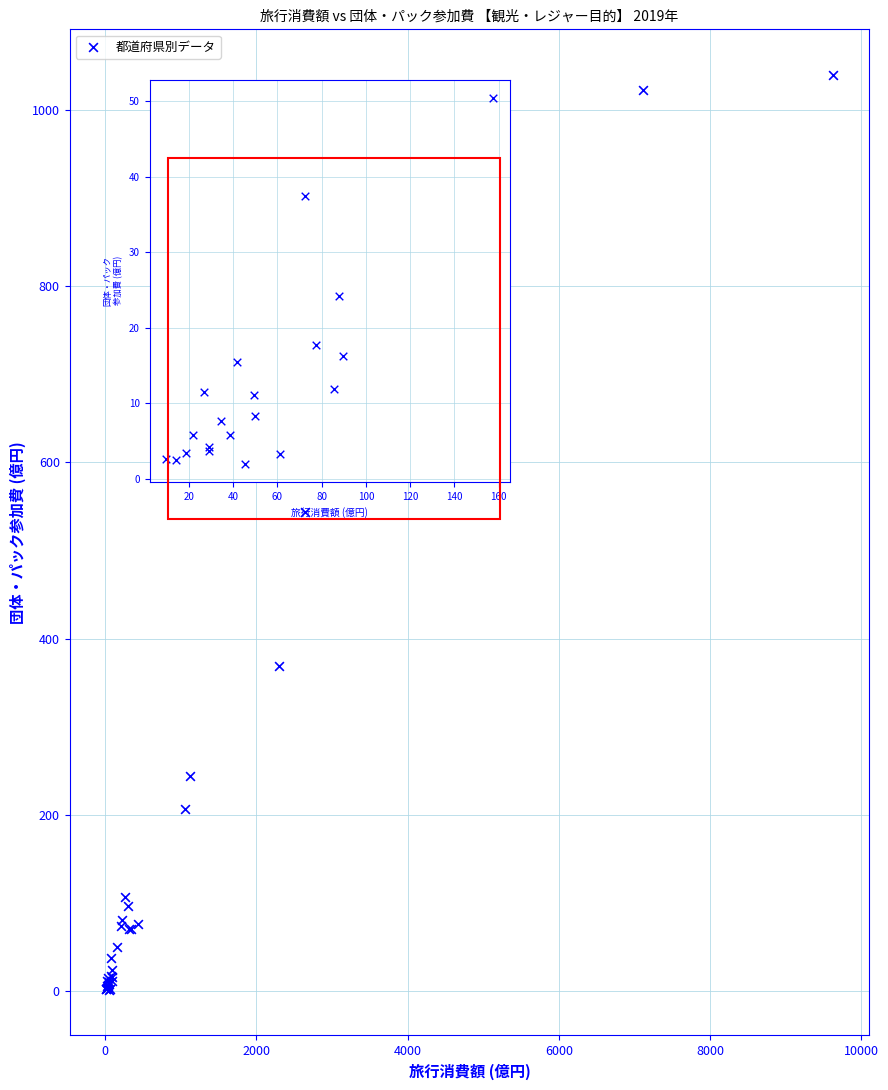

What Y value in the scatter plot is closest to 520?

543.6